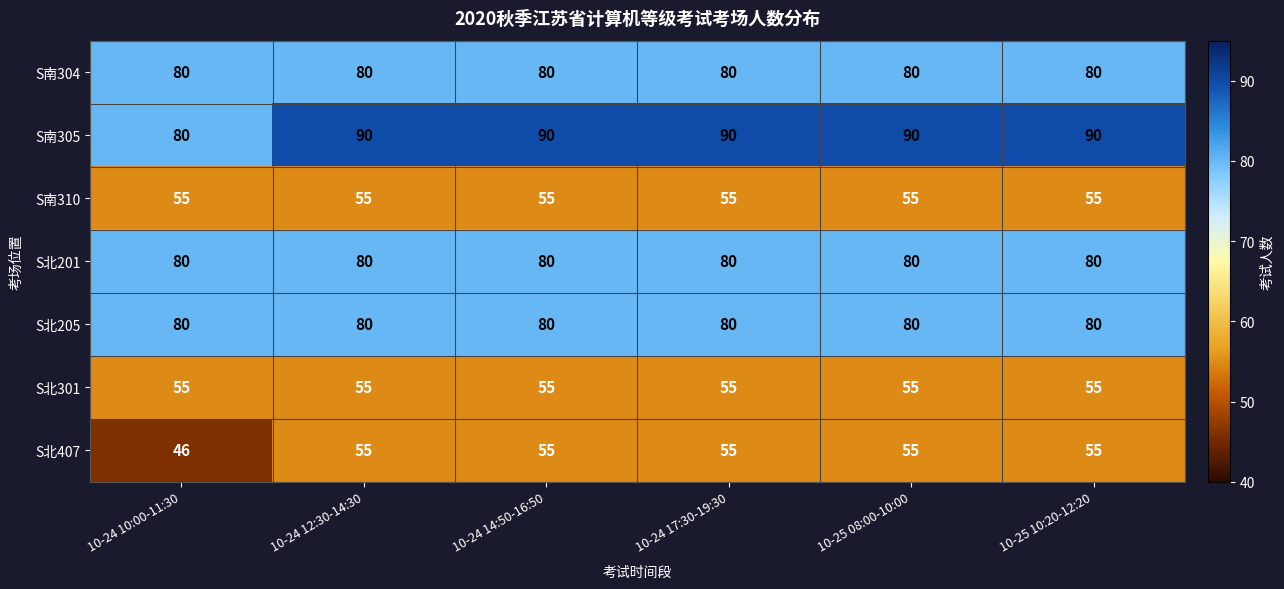

What is the sum of all S南304 values?

480